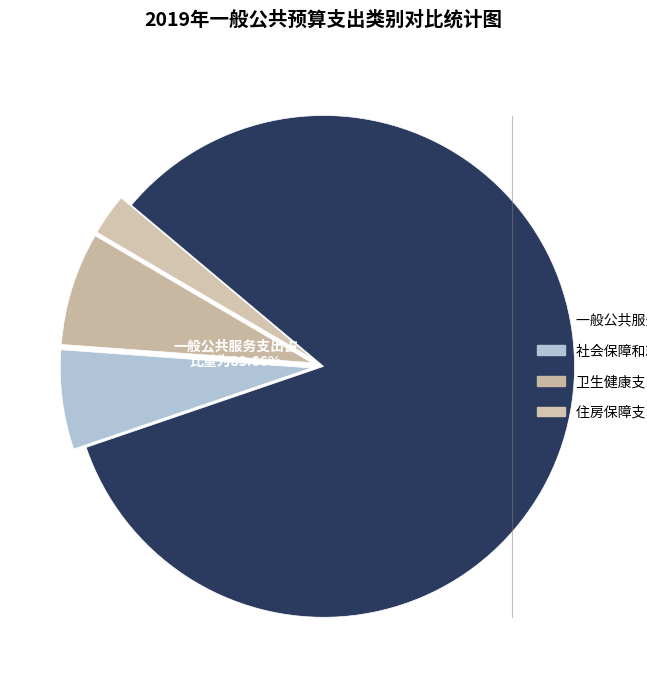

Which category accounts for the majority?

一般公共服务支出